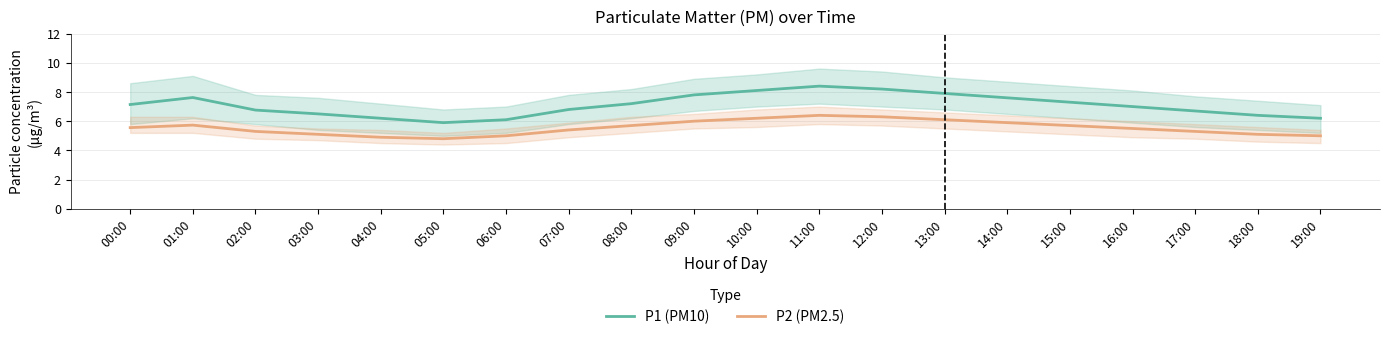

What is the total value across all series at 07:00?

12.2